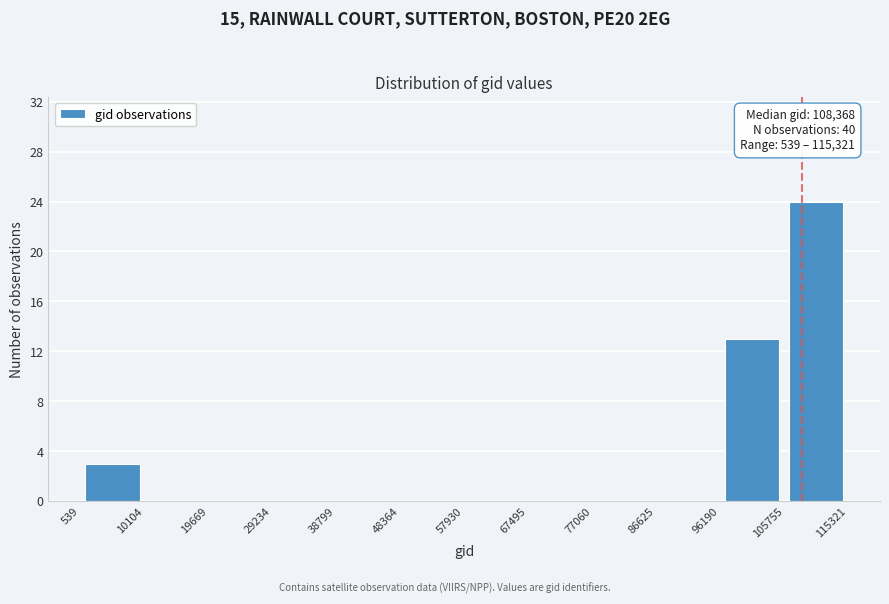

Which range on the x-axis has the tallest bar?

105755 to 115321